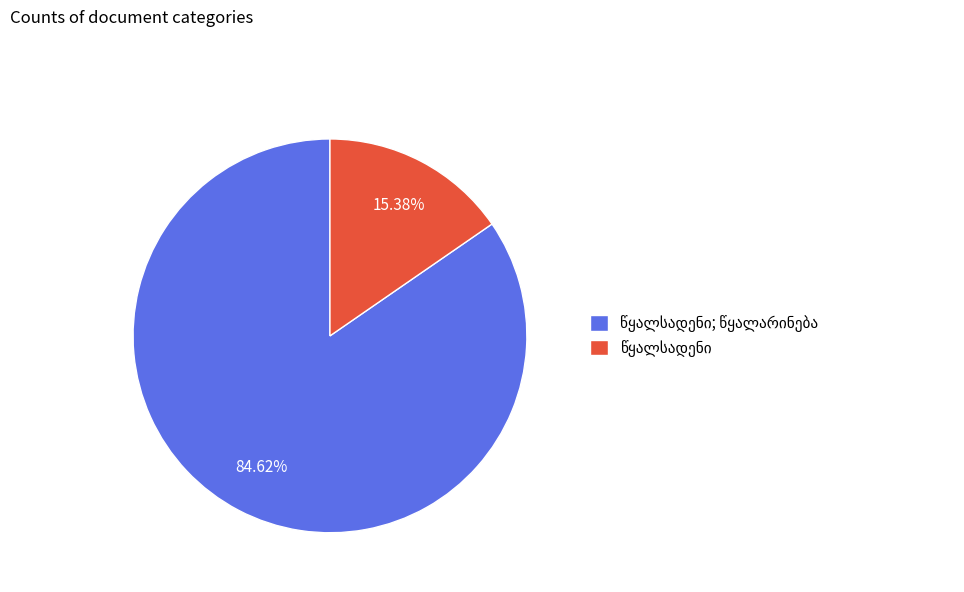

Is there a majority slice in this chart?

Yes